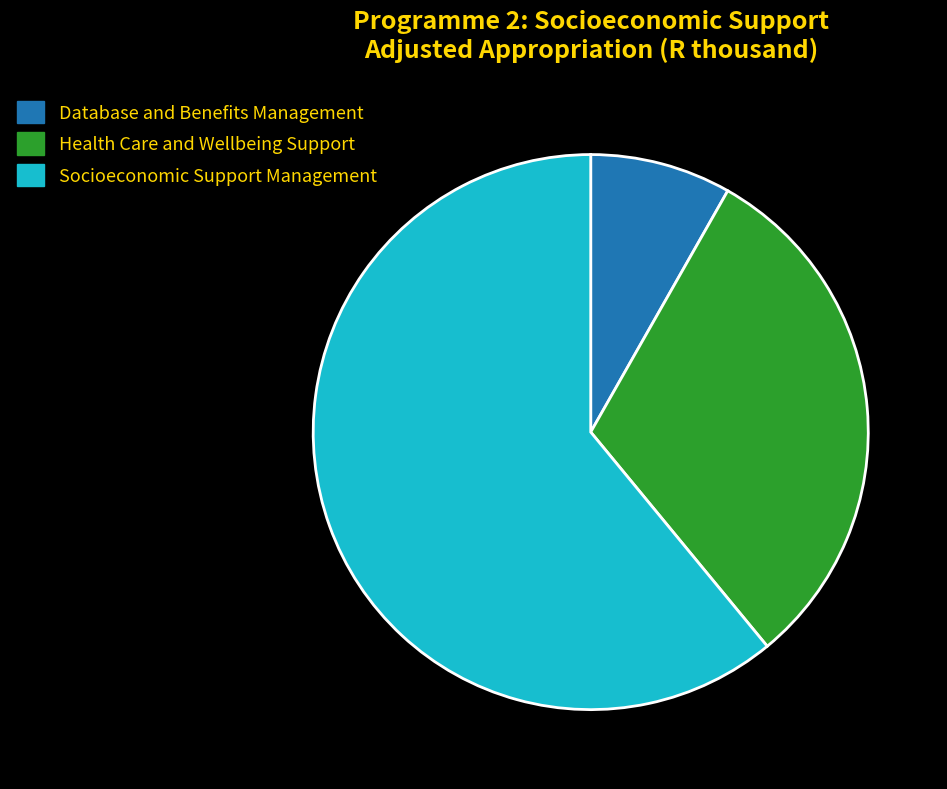

Which slice is the smallest?

Database and Benefits Management